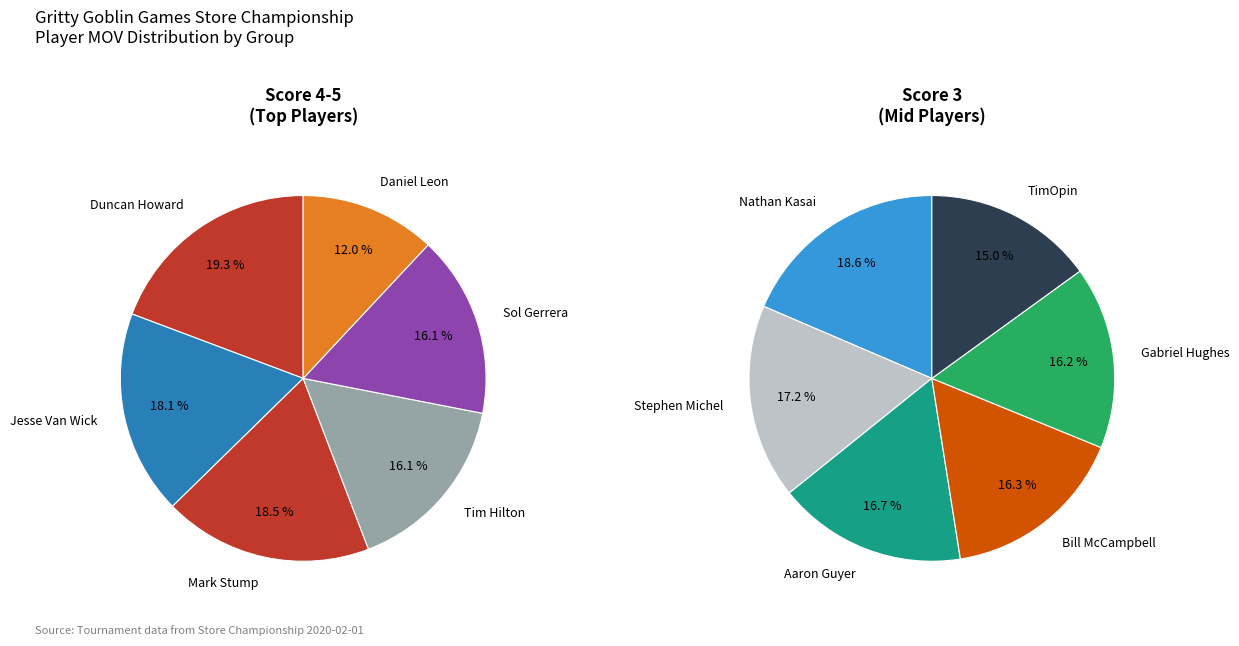

To the nearest percent, what is the difference between the largest and smallest slice percentages?

4%